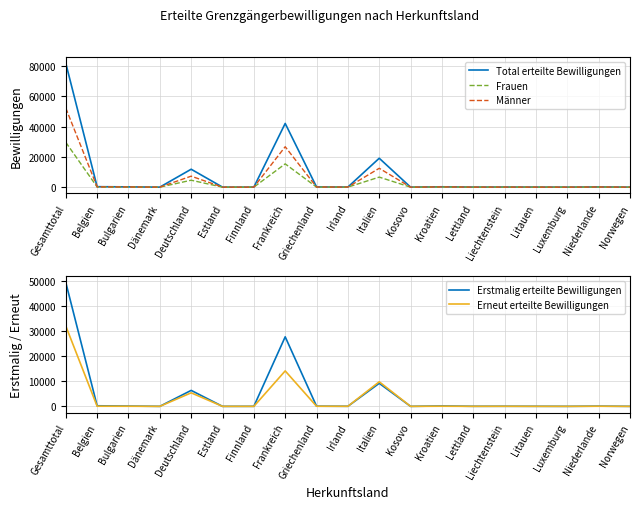

Reading left to right, what are all the values shown in this chart?

Total erteilte Bewilligungen: 81766	306	182	14	11818	10	24	42024	132	64	19066	11	234	44	78	43	15	148	8
Frauen: 29565	129	61	4	4574	5	9	15361	38	19	6622	2	84	17	33	25	9	51	3
Männer: 52201	177	121	10	7244	5	15	26663	94	45	12444	9	150	27	45	18	6	97	5
Erstmalig erteilte Bewilligungen: 49600	240	127	11	6394	5	19	27830	82	35	9227	4	167	31	46	31	11	95	7
Erneut erteilte Bewilligungen: 32166	66	55	3	5424	5	5	14194	50	29	9839	7	67	13	32	12	4	53	1